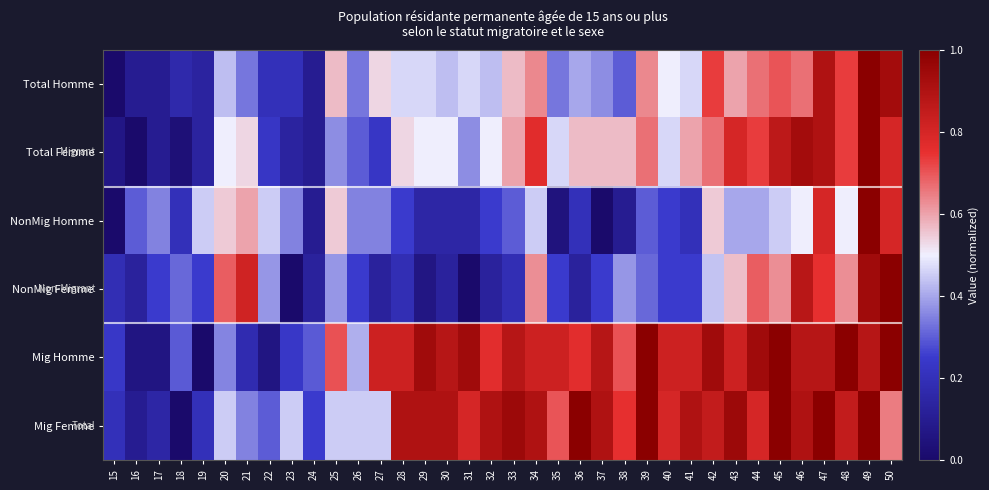

At how many categories does at least one series exceed 0?

36